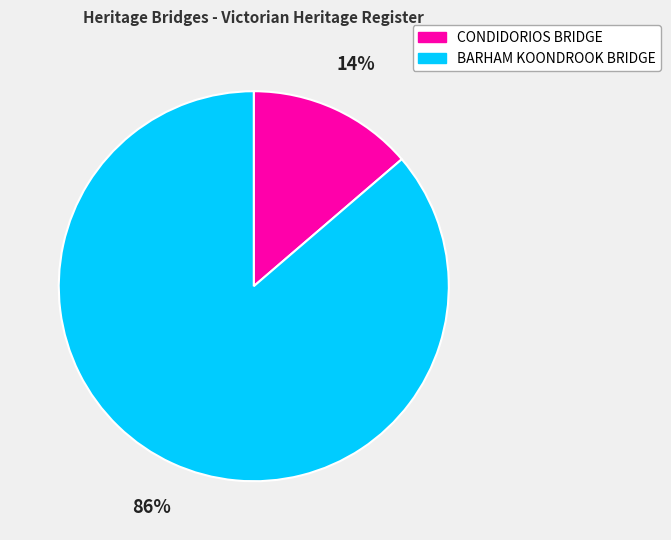

To the nearest percent, what portion does CONDIDORIOS BRIDGE represent?

14%